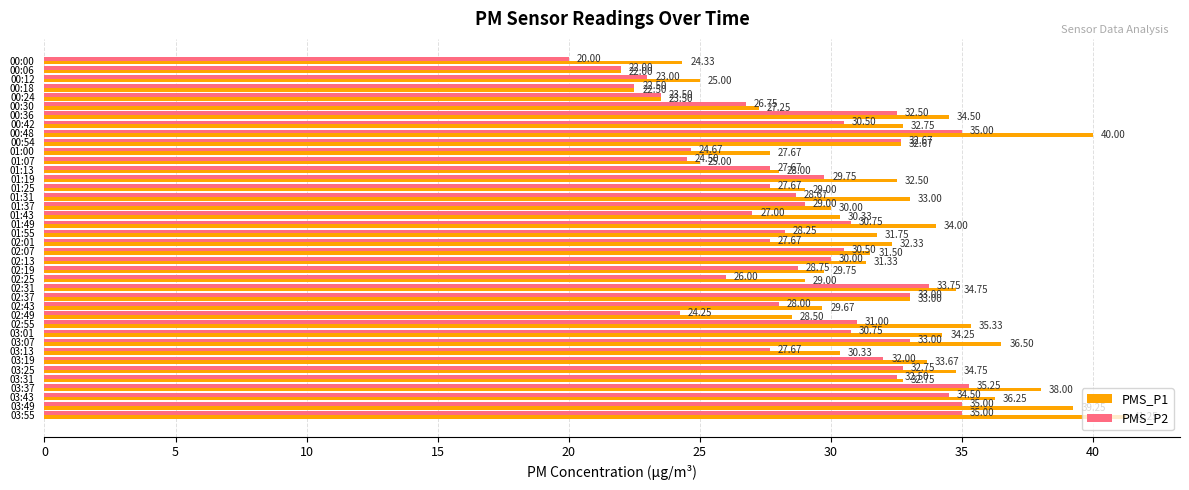

List the series in order of their overall mean, lowest first.

PMS_P2, PMS_P1